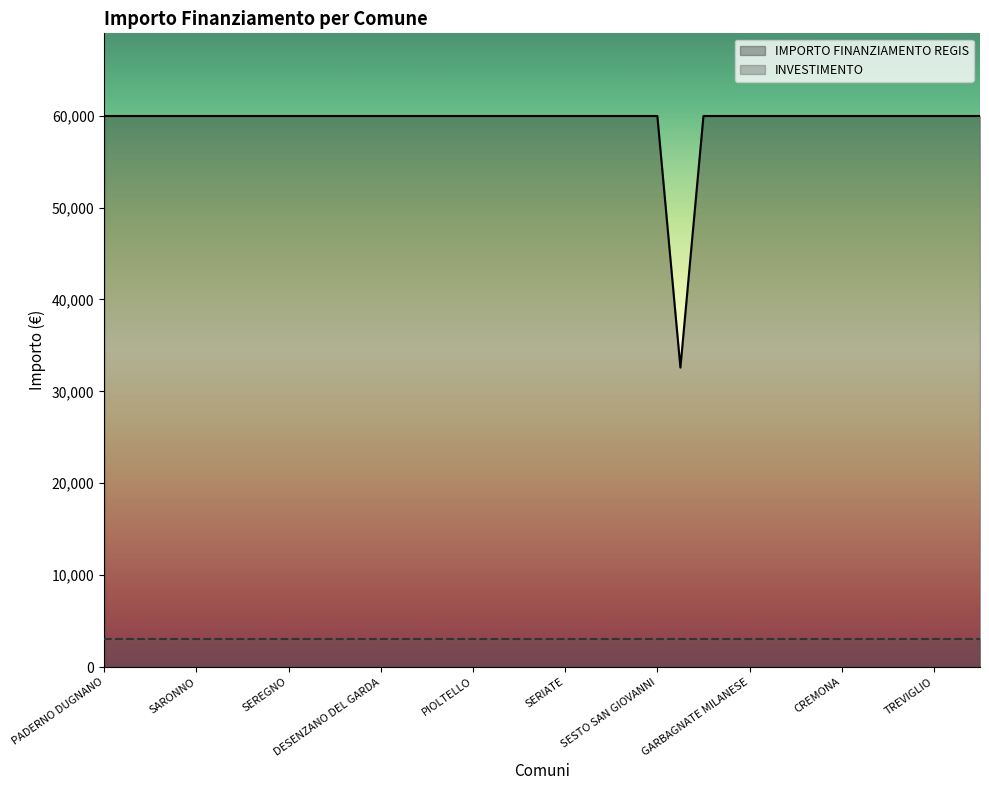

How many values are below 59966?

1